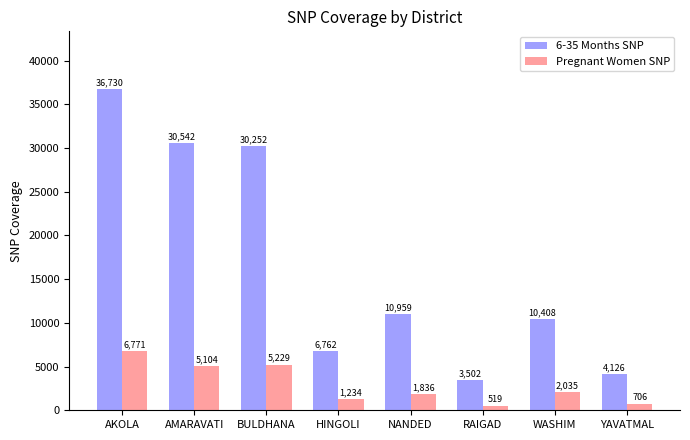

What is the average value of the Pregnant Women SNP series?

2929